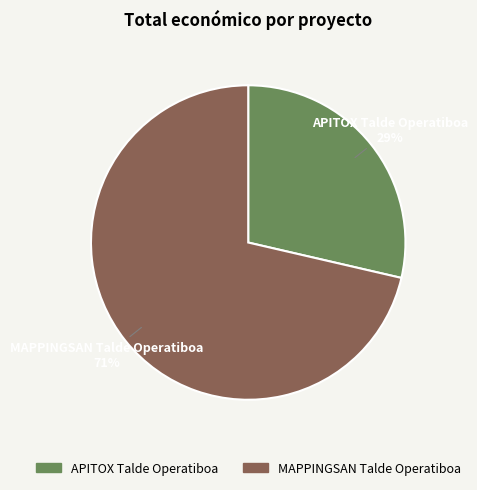

Is there any slice that represents more than half of the pie?

Yes